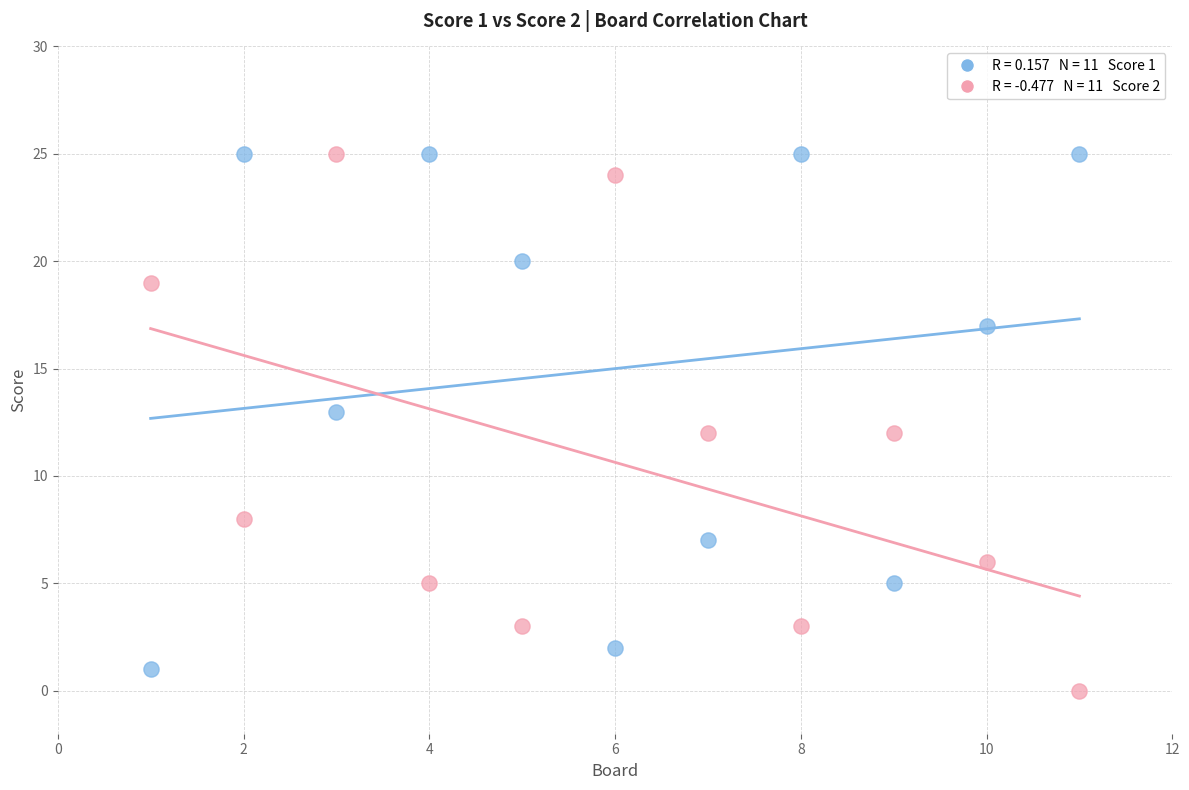

Across all data points, what is the range of X values (max minus min)?

10